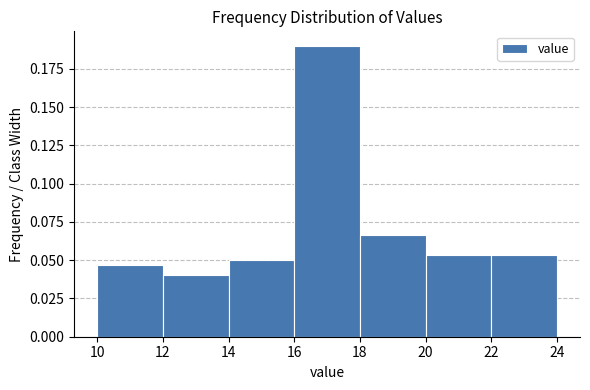

Which range on the x-axis has the tallest bar?

16 to 18